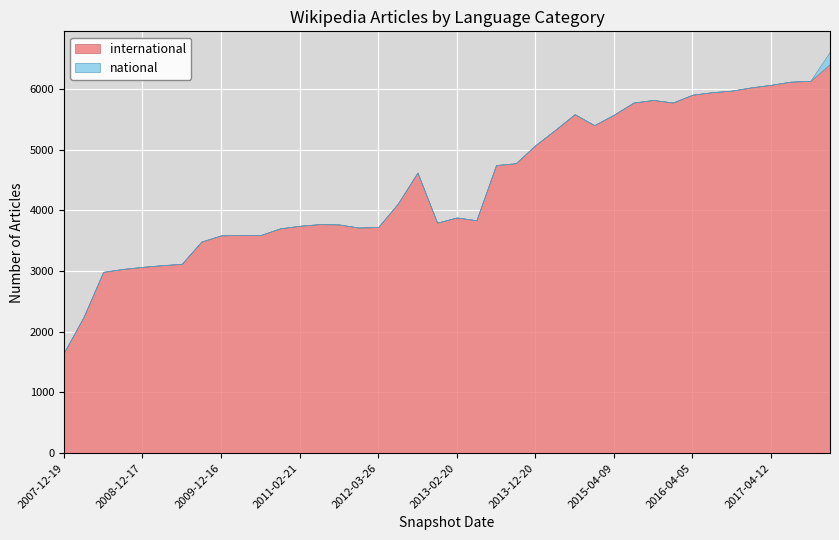

What is the sum of all international values?

178545